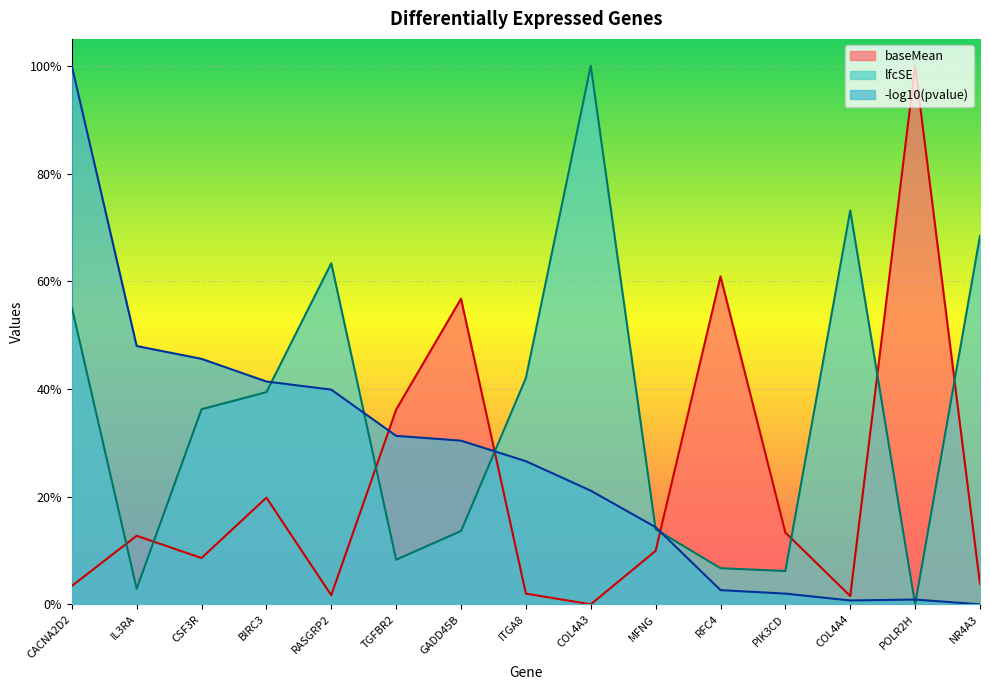

What is the approximate value of lfcSE at RFC4?

0.1